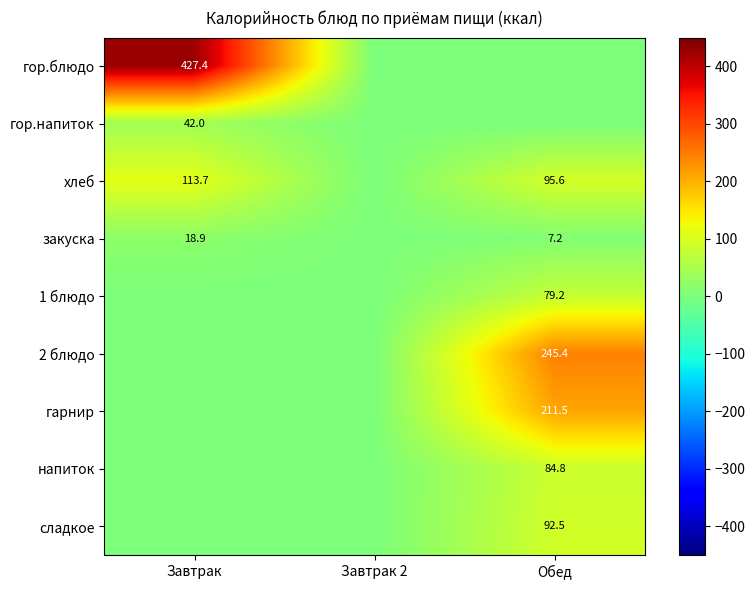

Is it true that напиток equals 18.5 at Обед?

False